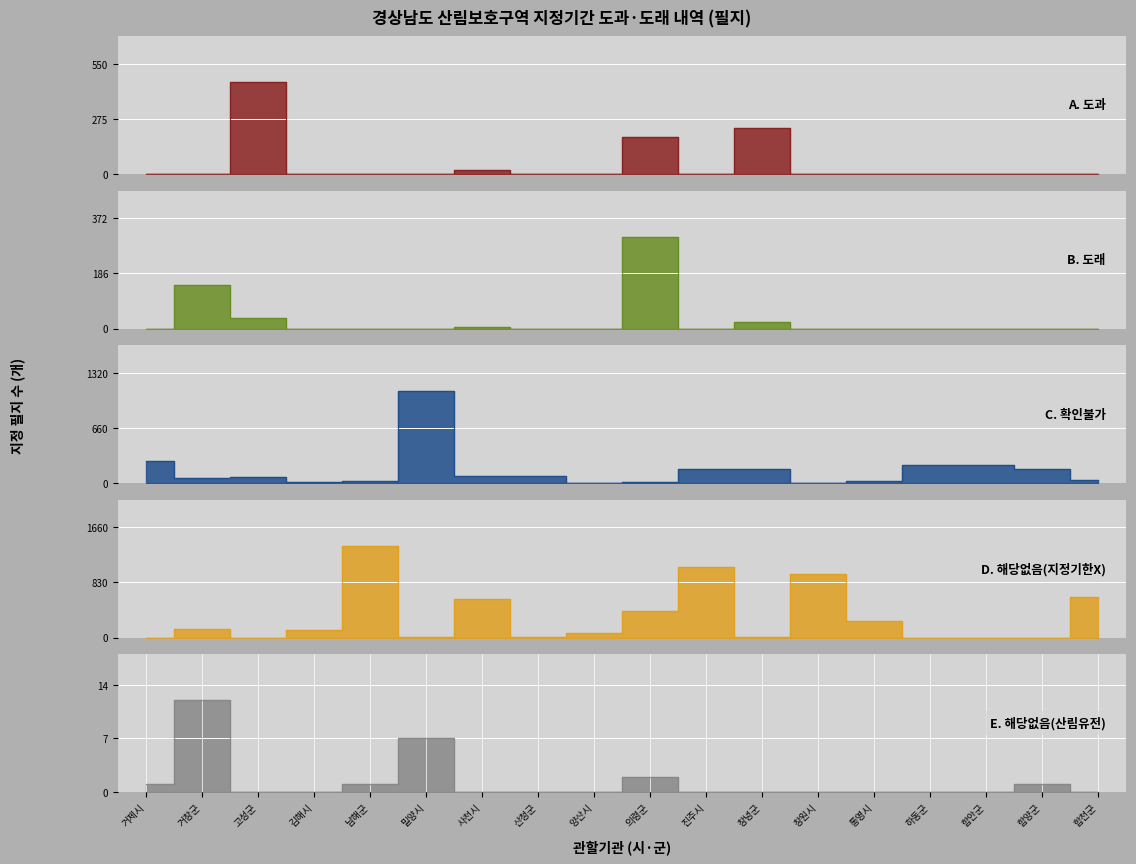

The value of B. 도래 (필지) at 창녕군 is 32. True or false?

False